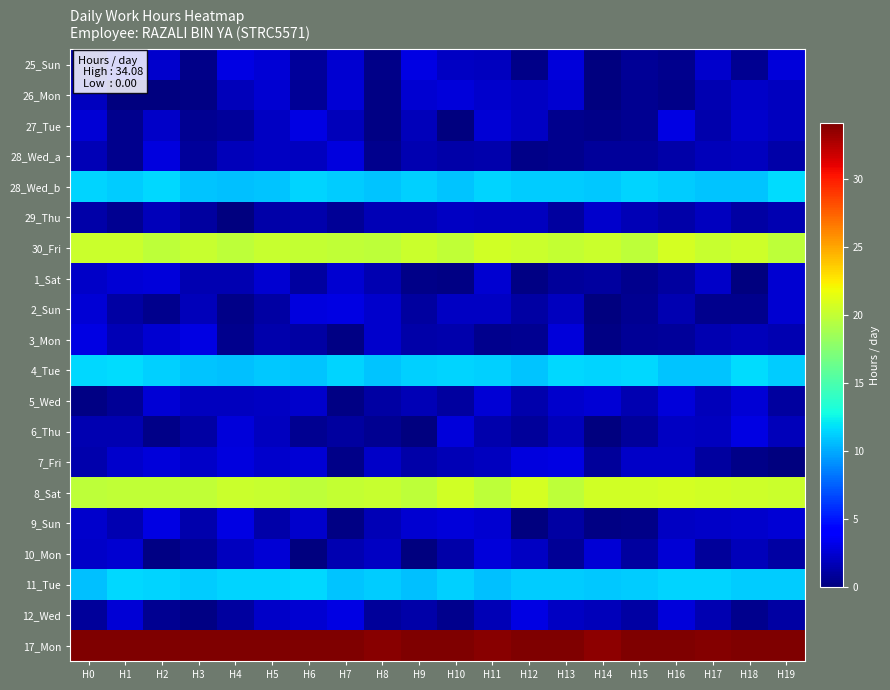

At which category is the sum across all series the highest?

H11